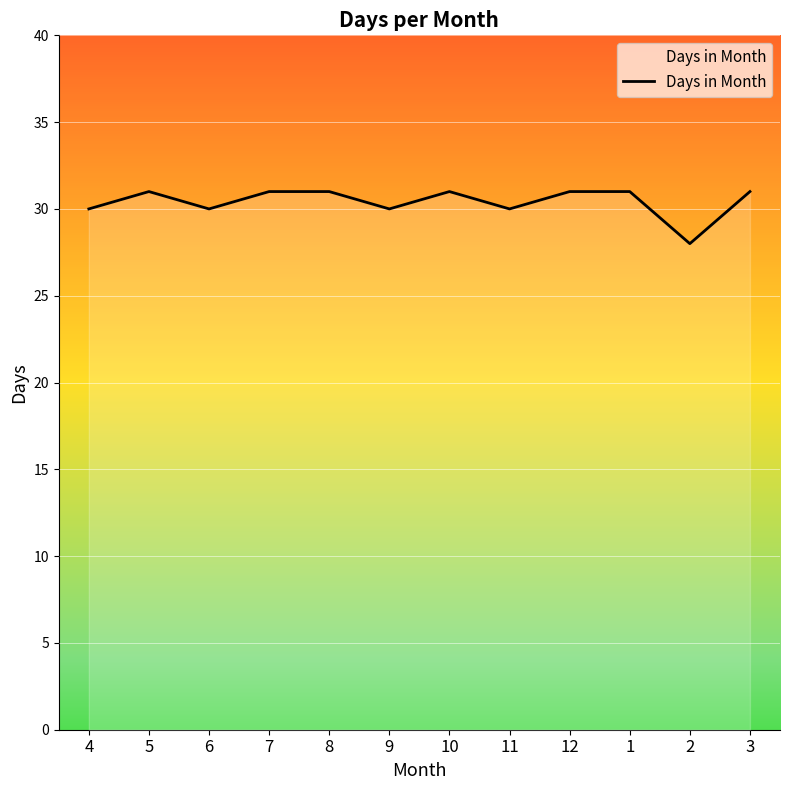

What is the change in value from 6 to 10?

+1